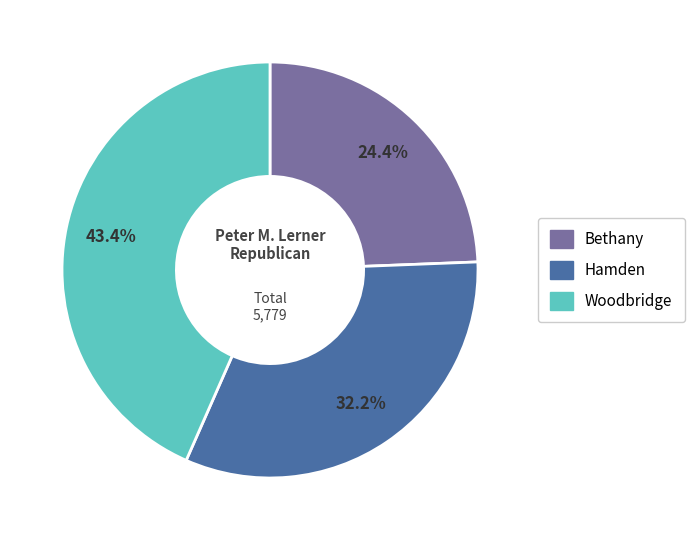

Which has a higher value, Woodbridge or Hamden?

Woodbridge